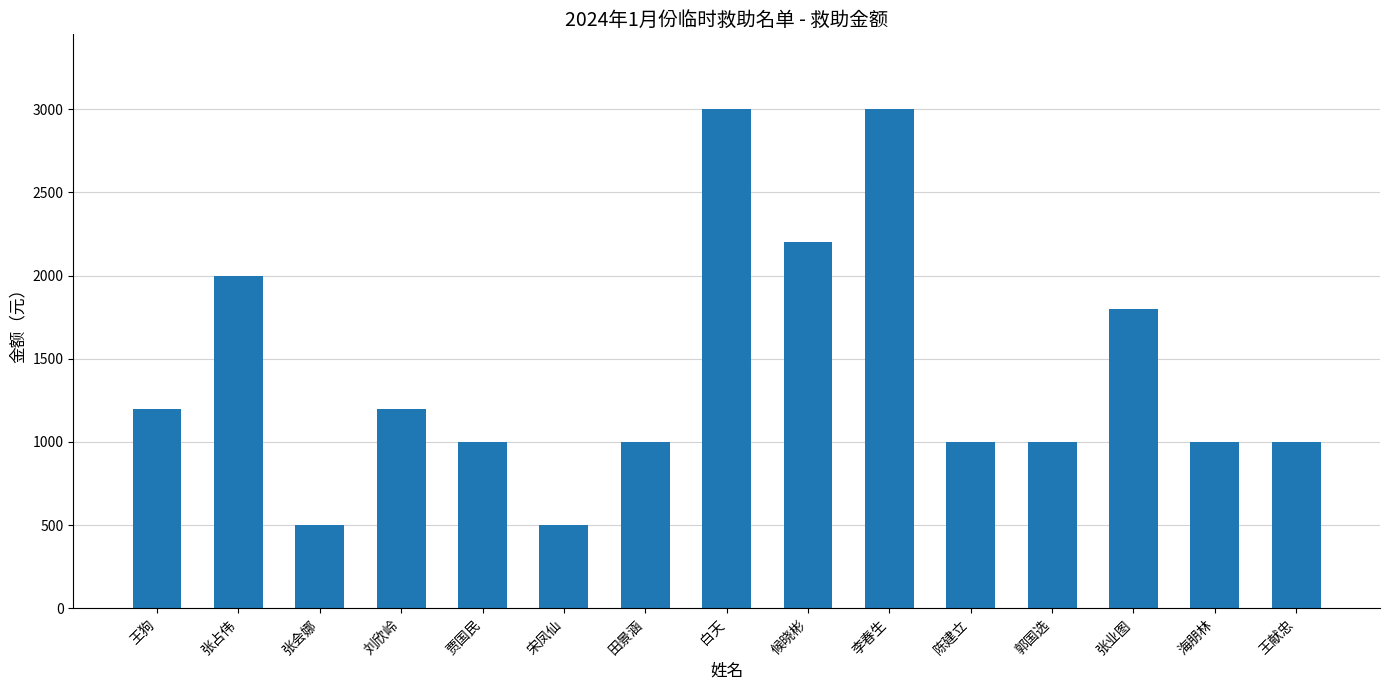

Is it true that the value at 贾国民 is 1000?

True